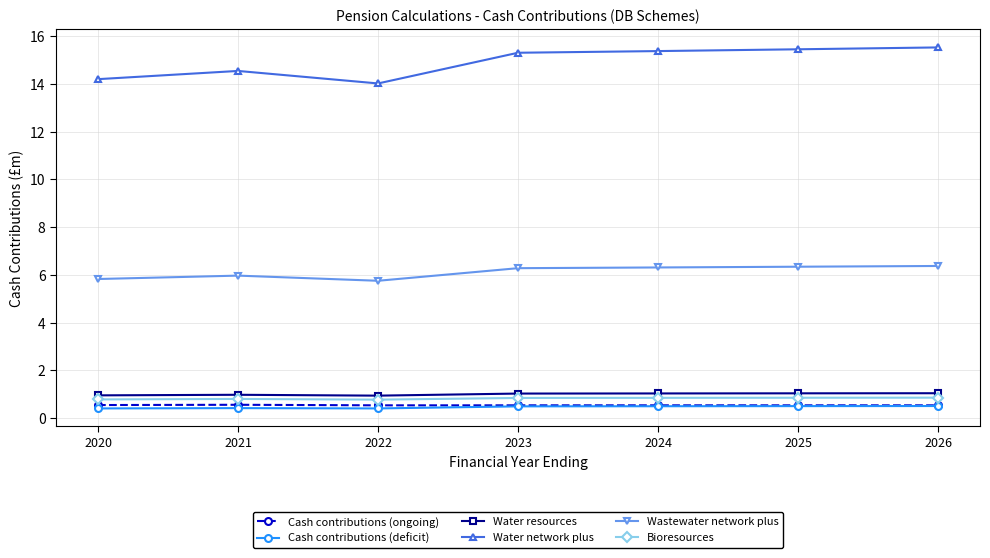

True or false: Cash contributions (deficit) has more than 0 points higher than both neighbors.

True